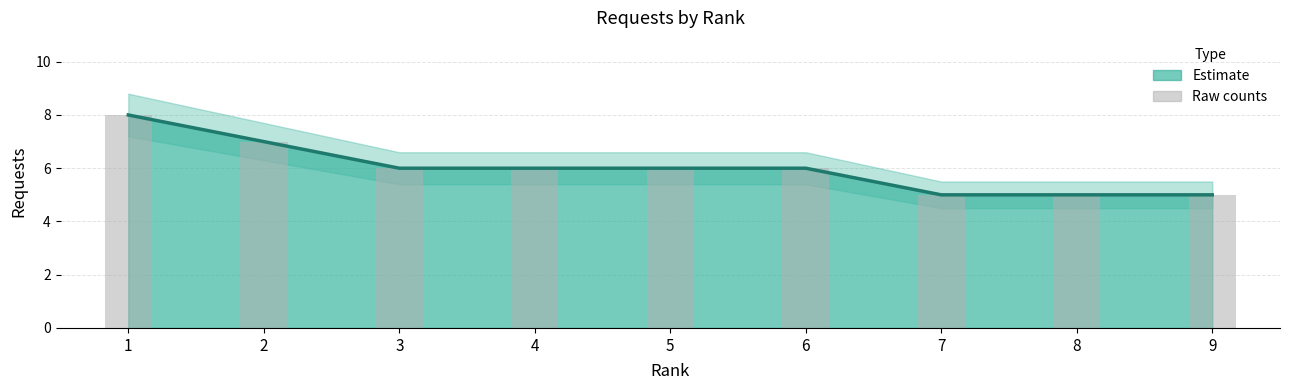

What is the sum of the values at 6 and 9?

11